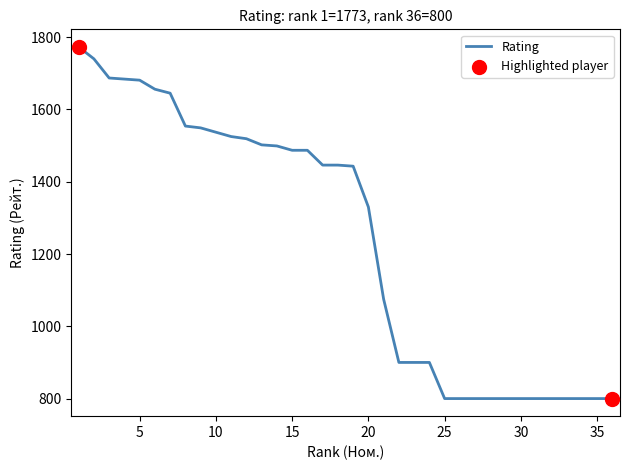

What is the maximum value shown in the chart?

1773